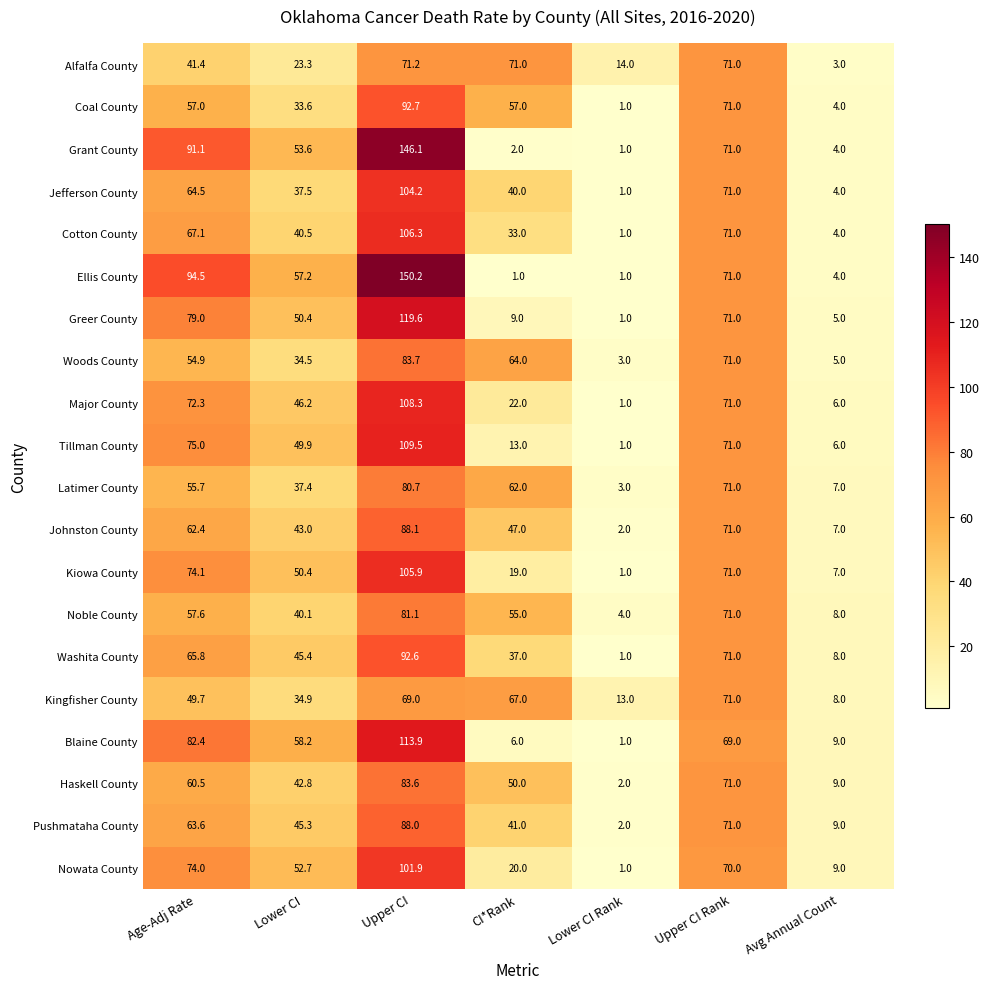

What is the difference between the maximum and minimum values in the Haskell County series?

81.6